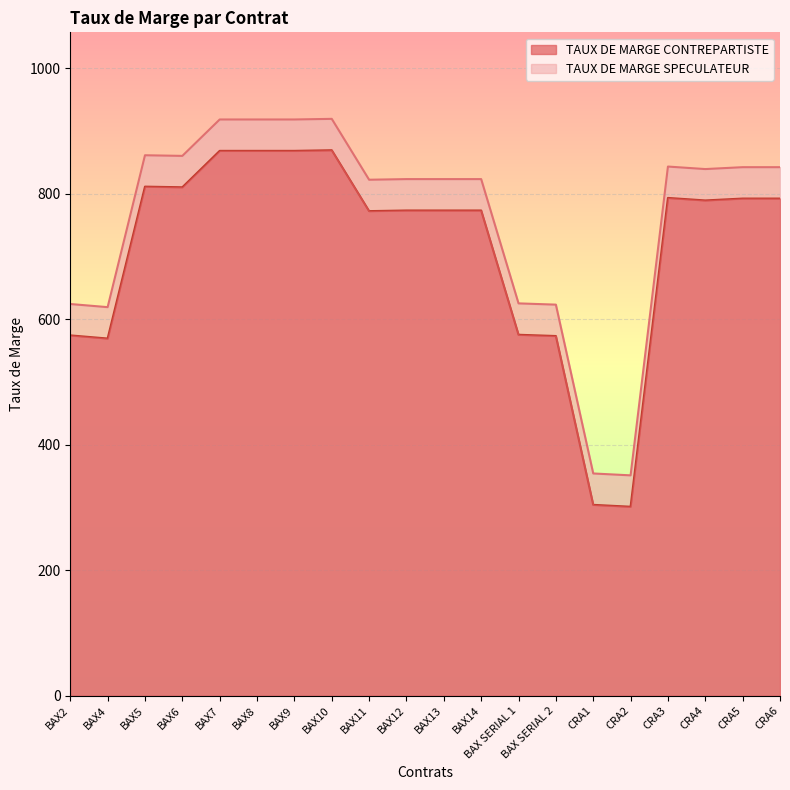

At how many categories does at least one series exceed 697?

14